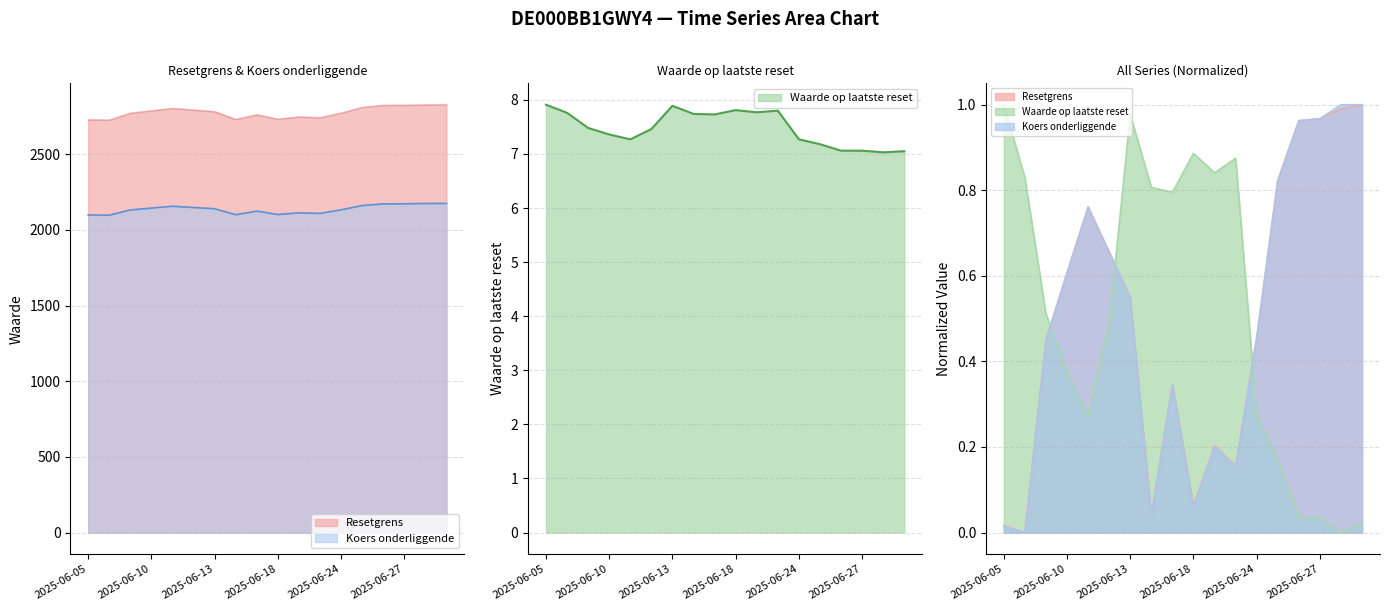

What is the sum of all Koers onderliggende values?

9.0